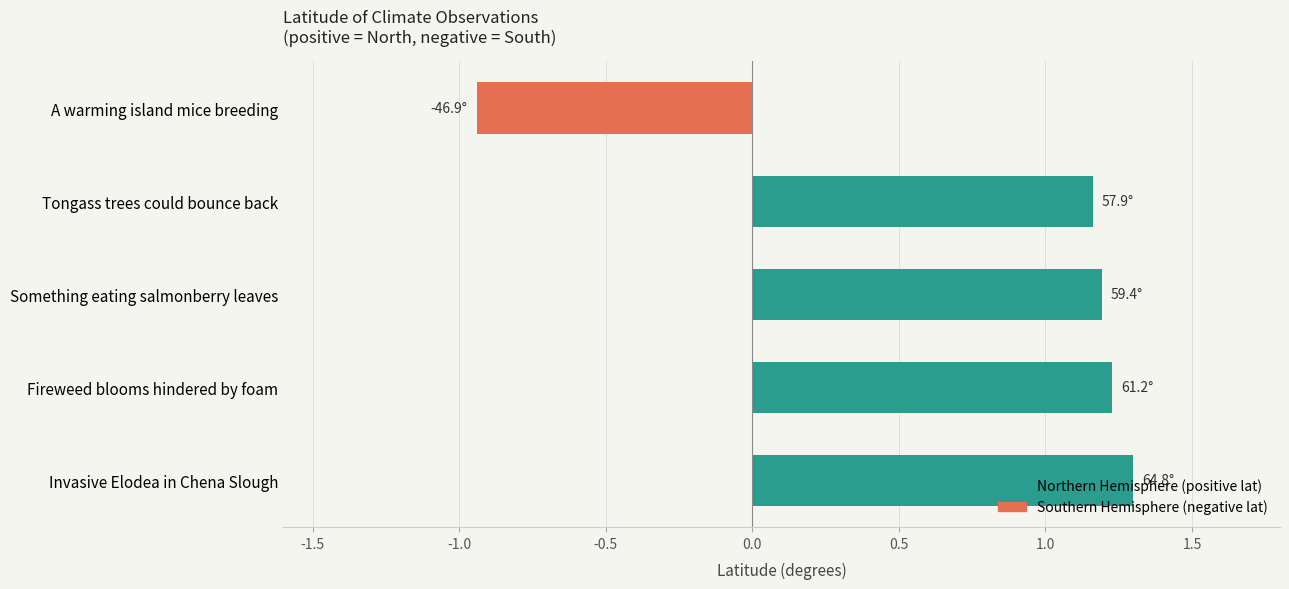

What value does the data have at Invasive Elodea in Chena Slough?

1.3